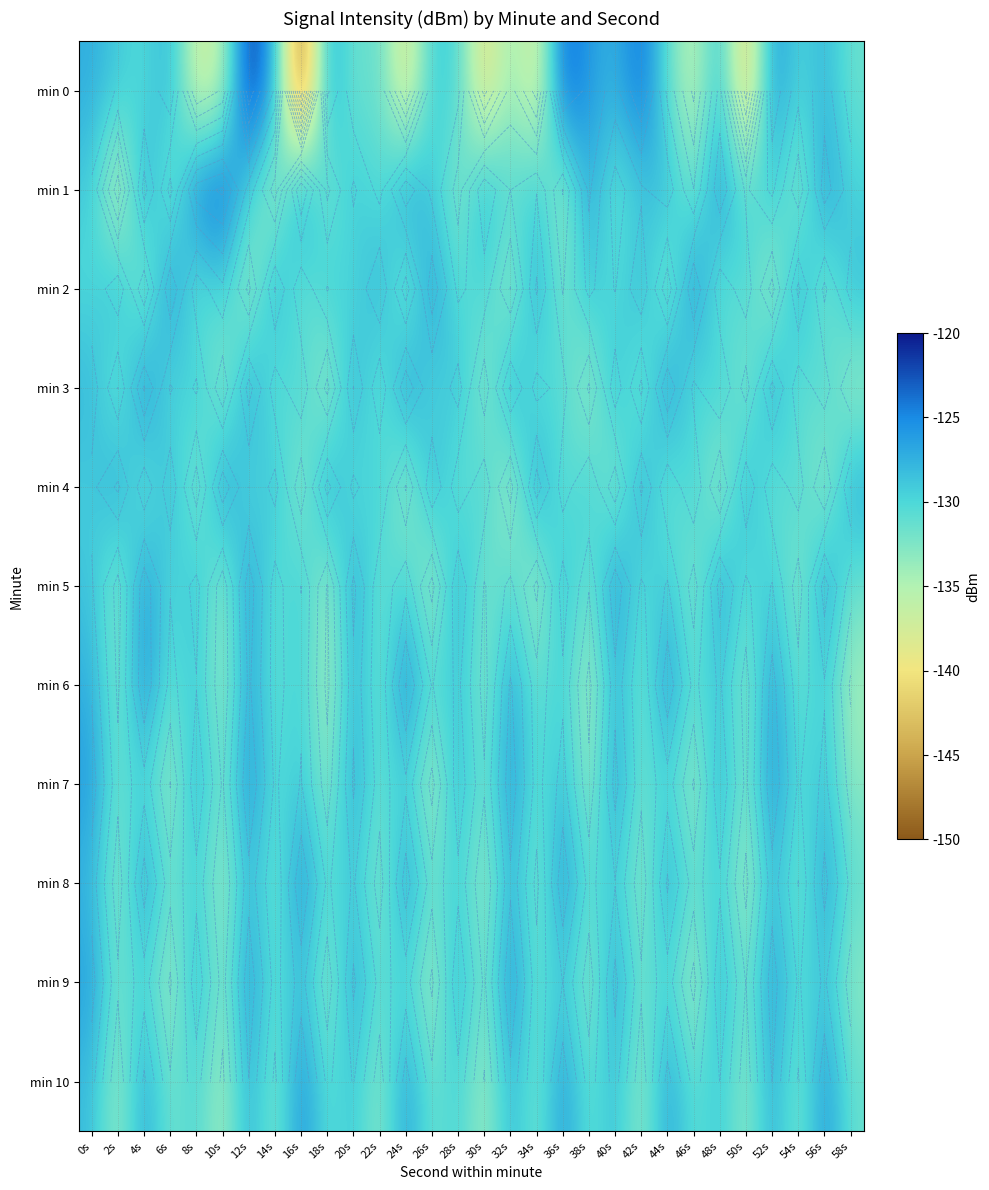

What is the difference between the min 6 values at 30s and 10s?

0.7